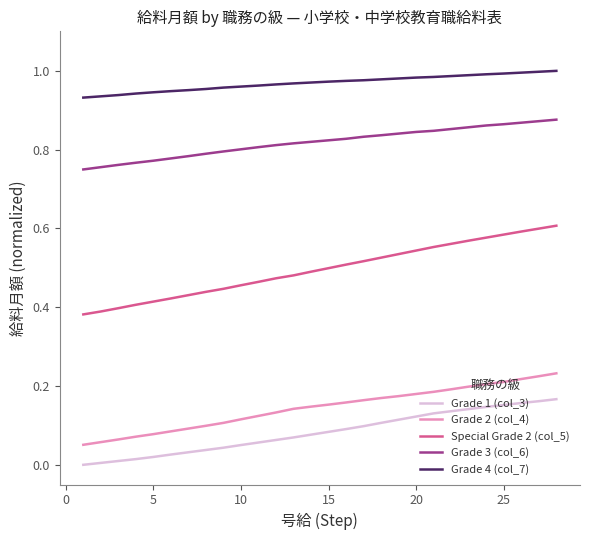

Count the Grade 3 (col_6) values in the range 0 to 1.

28